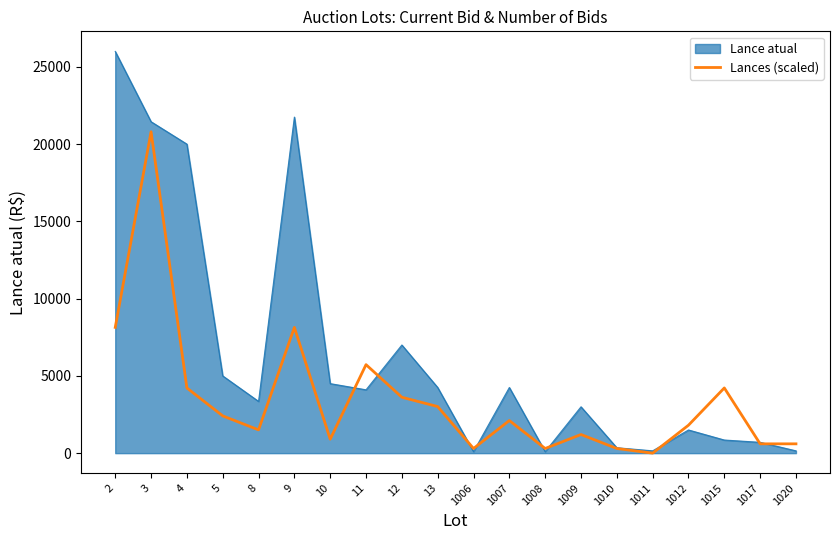

What is the greatest value displayed?

26000.0